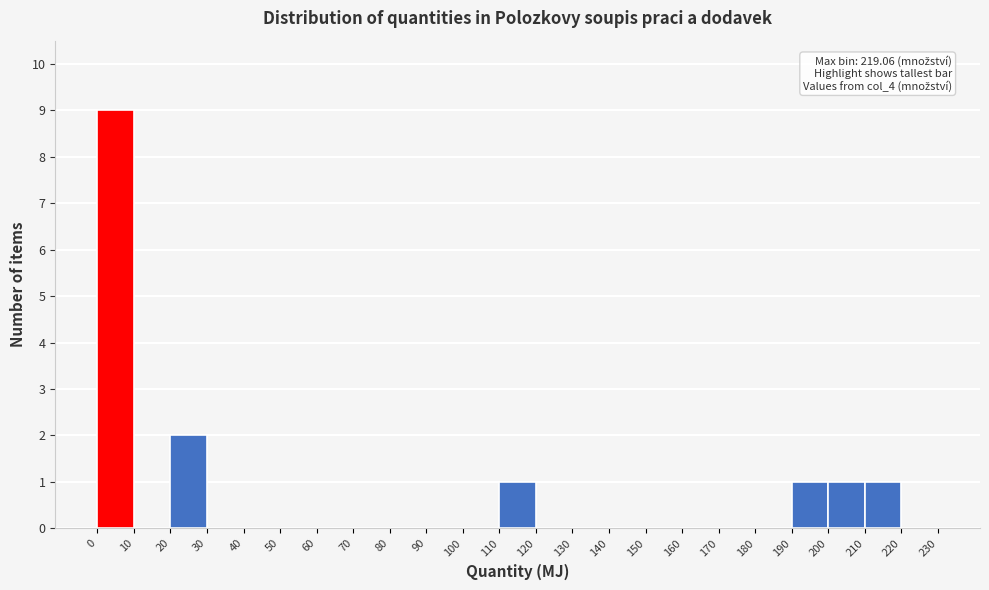

Over which range of the x-axis is the bar tallest?

0 to 10